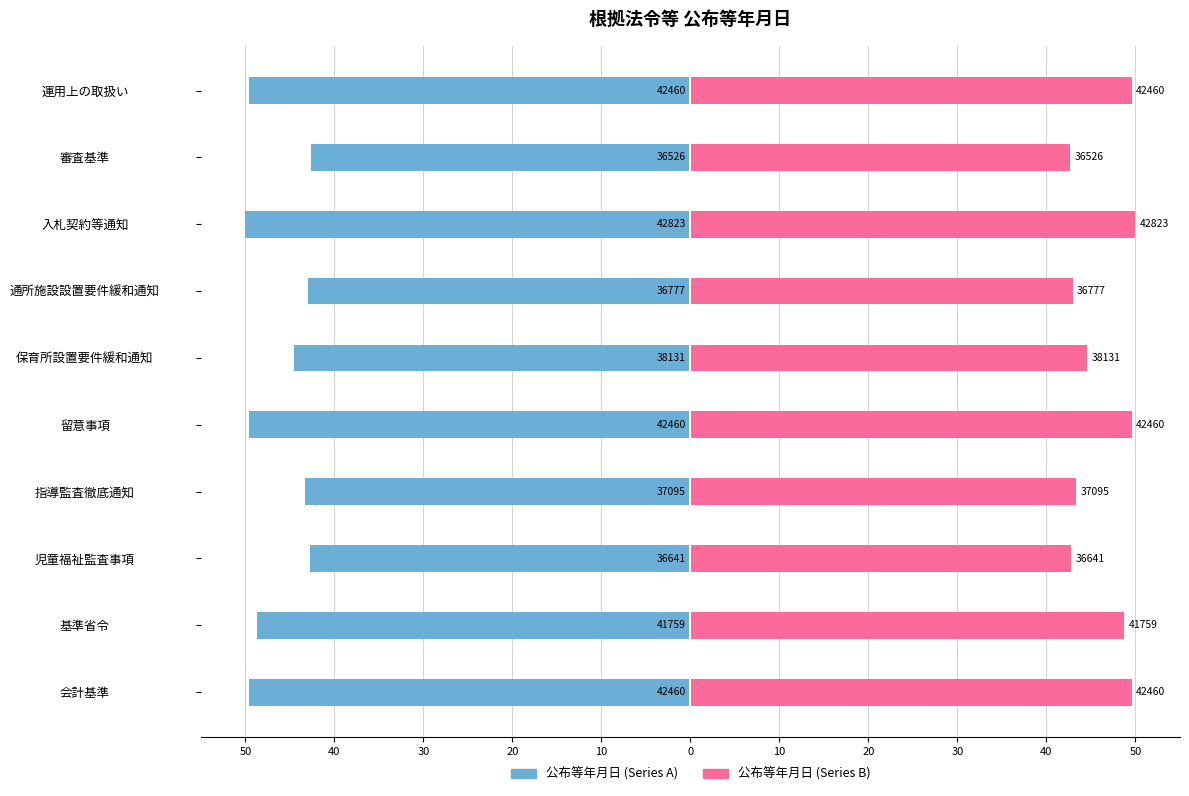

Reading left to right, transcribe all the data shown in this chart.

公布等年月日 (Series A): -49.6	-48.8	-42.8	-43.3	-49.6	-44.5	-42.9	-50.0	-42.6	-49.6
公布等年月日 (Series B): 49.6	48.8	42.8	43.3	49.6	44.5	42.9	50.0	42.6	49.6